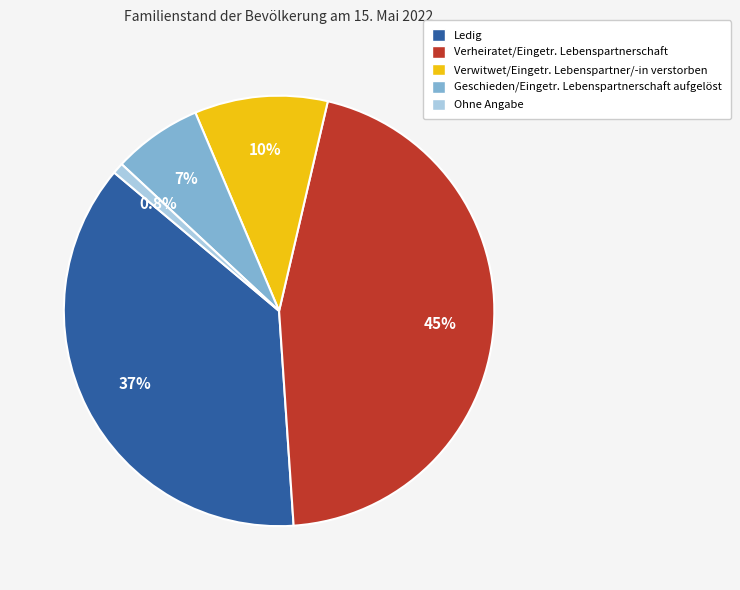

Rank the categories by value from lowest to highest.

Ohne Angabe, Geschieden, Verwitwet, Ledig, Verheiratet/Eingetr. Lebenspartnerschaft